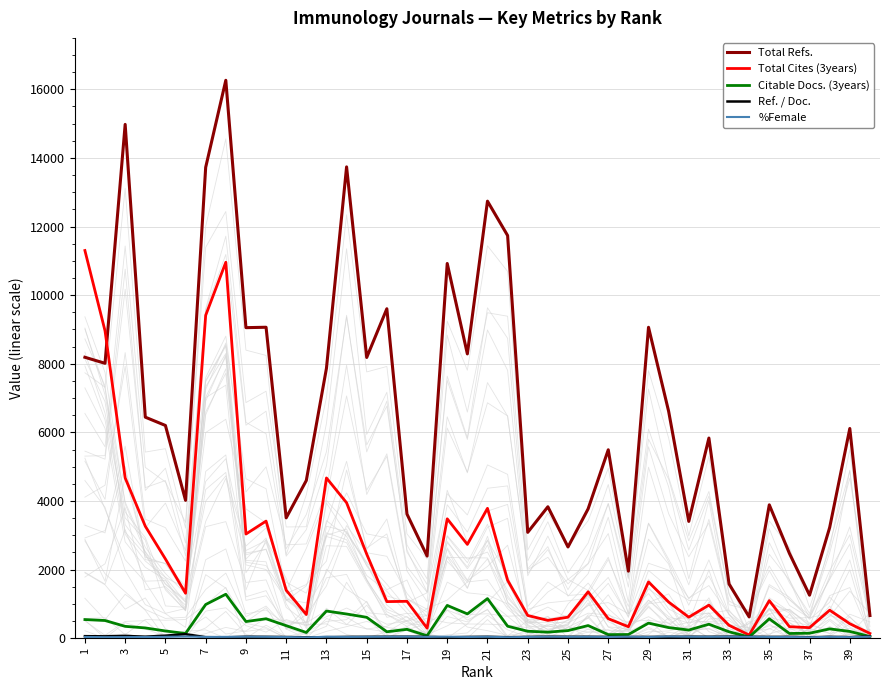

Reading right to left, extract all data points from this chart.

Total Refs.: 662	6114	3228	1255	2473	3888	621	1582	5835	3405	6613	9064	1955	5493	3772	2660	3832	3087	11738	12740	8288	10924	2395	3619	9604	8184	13740	7869	4599	3509	9065	9053	16264	13726	4019	6202	6444	14978	8014	8190
Total Cites (3years): 139	423	817	308	336	1095	93	376	965	614	1054	1640	335	570	1354	613	520	663	1689	3787	2735	3481	293	1076	1067	2451	3949	4672	691	1399	3414	3037	10960	9412	1311	2310	3265	4673	8960	11302
Citable Docs. (3years): 49	198	272	146	138	566	36	187	408	238	310	440	108	105	369	222	178	203	350	1155	709	956	72	259	188	609	706	792	167	366	567	486	1282	982	138	211	300	346	516	544
Ref. / Doc.: 55	32	40	28	39	38	42	45	42	43	41	37	36	37	42	41	44	38	30	42	37	25	40	44	43	41	38	29	25	35	40	43	25	31	118	75	45	67	55	60
%Female: 46	32	40	28	35	38	42	45	42	43	50	37	44	37	42	41	44	38	30	42	37	45	40	45	43	41	38	43	25	35	41	43	40	37	50	40	35	33	31	37